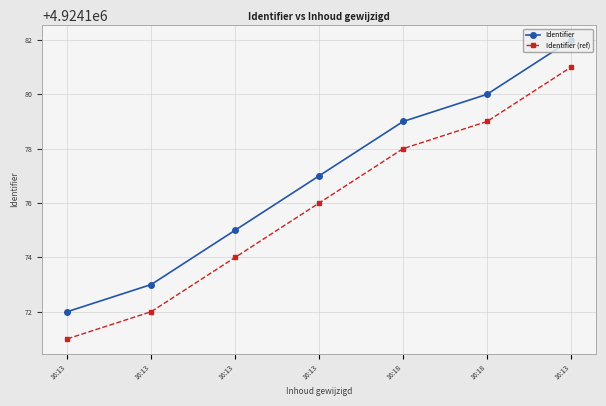

How many series are shown in this chart?

2